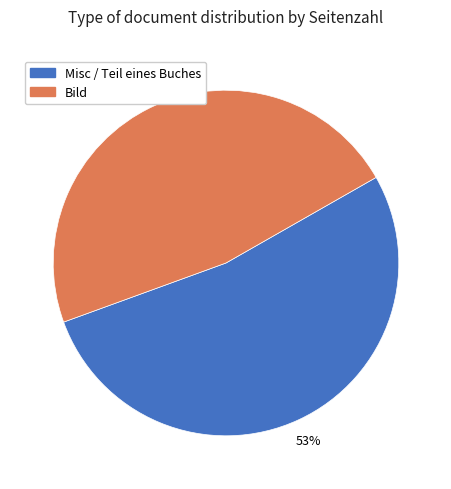

What is the smallest slice in the pie chart?

Bild